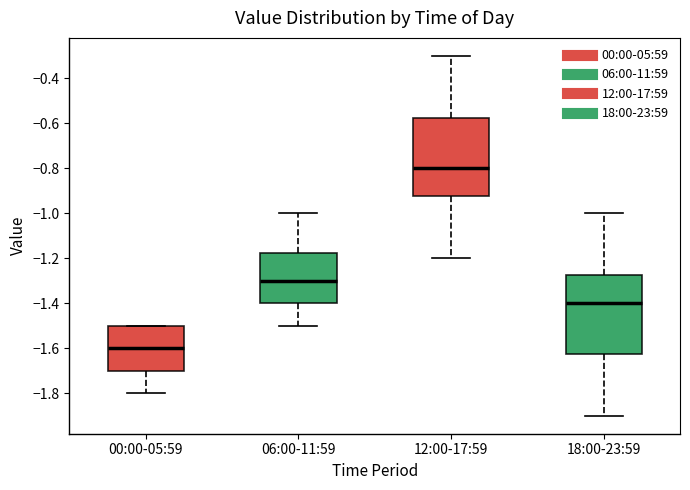

Reading left to right, transcribe this box plot: for each box, give where its median line is, the range the box spans, and where its two whiskers end, as read against the y-axis. The values are not printed on the chart, so give them approximately, as read against the axis.

00:00-05:59: median -1.60, box -1.70 to -1.50, whiskers -1.80 to -1.50
06:00-11:59: median -1.30, box -1.40 to -1.18, whiskers -1.50 to -1.00
12:00-17:59: median -0.80, box -0.92 to -0.58, whiskers -1.20 to -0.30
18:00-23:59: median -1.40, box -1.62 to -1.28, whiskers -1.90 to -1.00